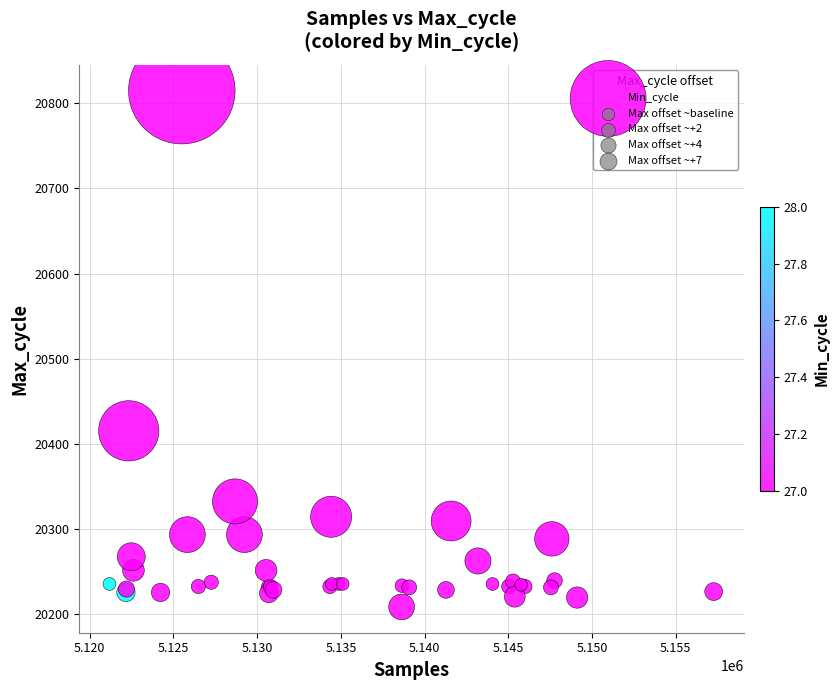

What Y value in the scatter plot is closest to 20511?

20415